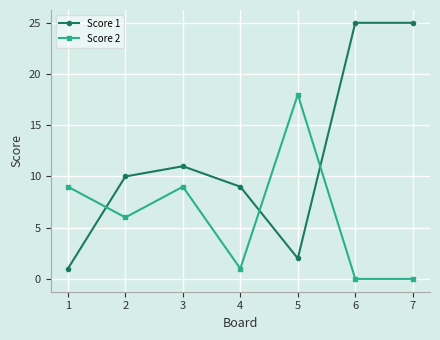

True or false: Score 1 has a value of 17 at 7.

False